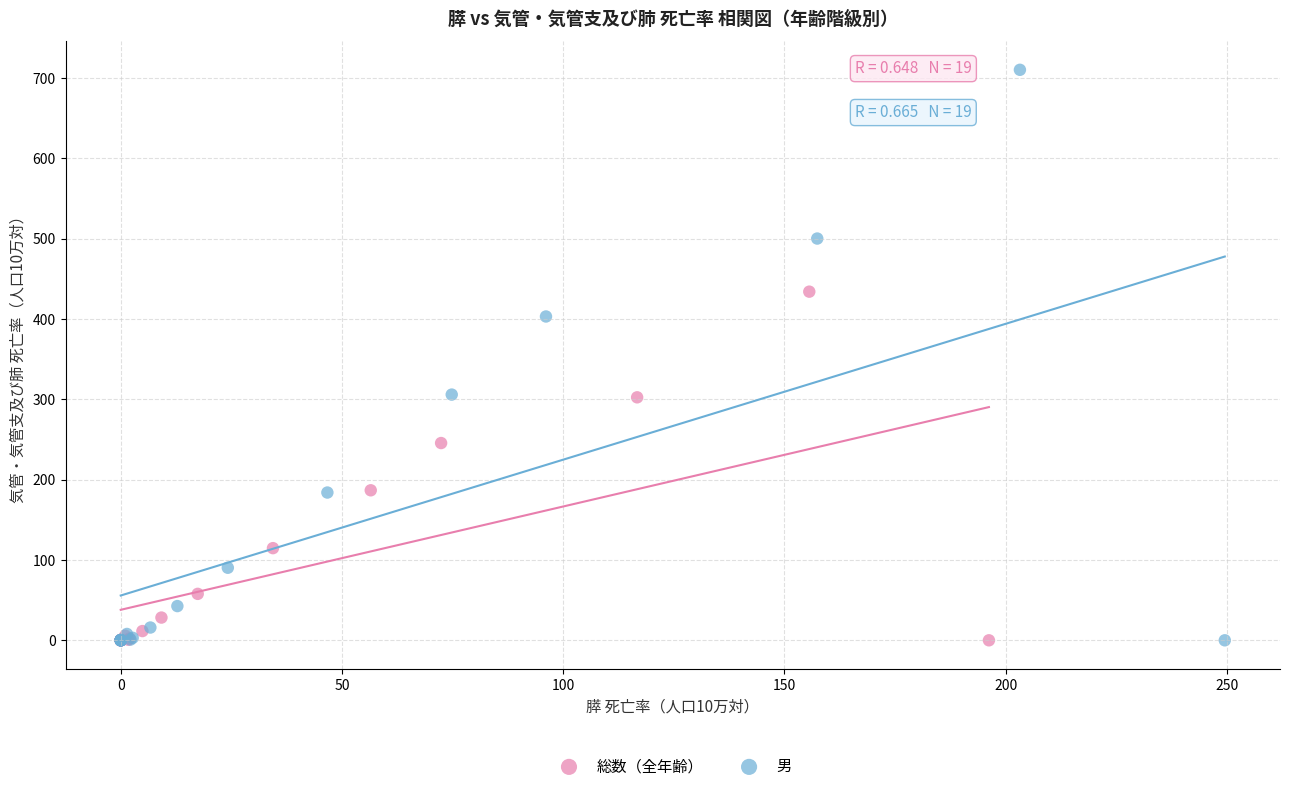

Which series contains the highest Y value?

男